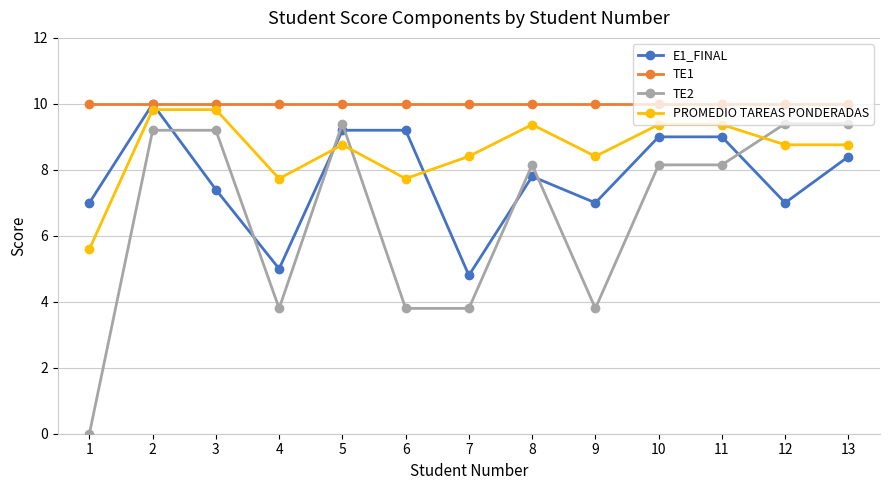

Is it true that TE1 equals 10.0 at 3?

True